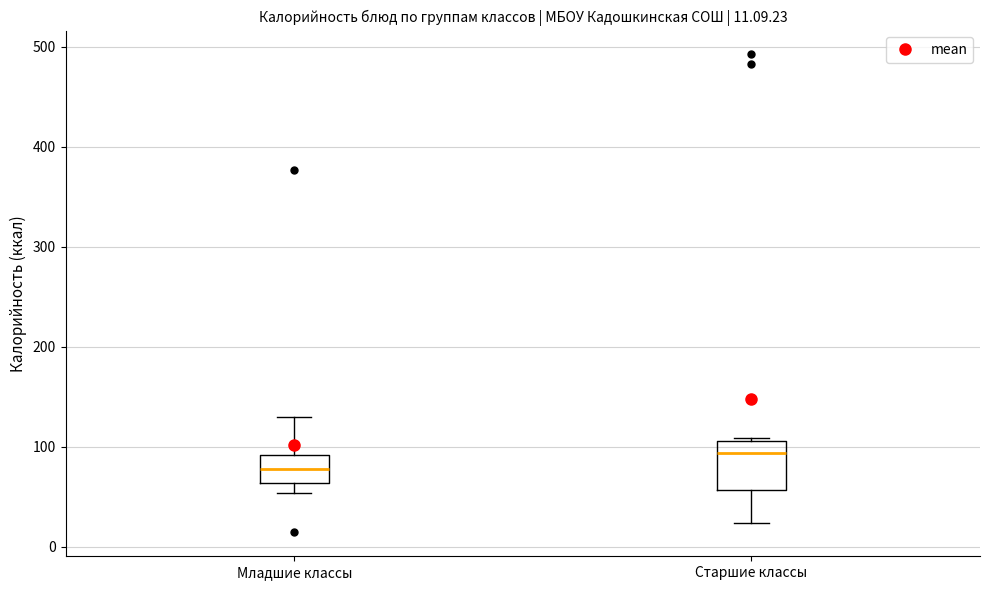

Which box is the tallest, from its lower edge to its upper edge?

Старшие классы